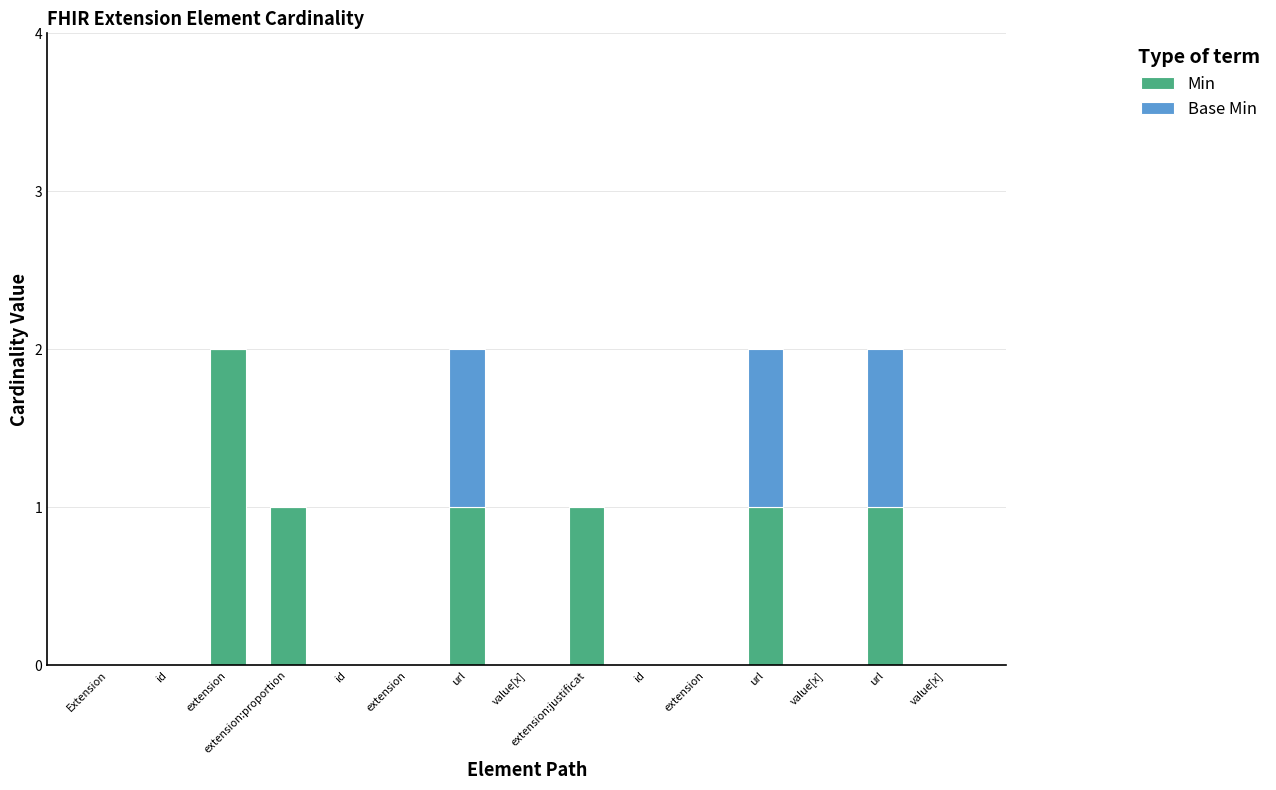

Rank the categories by Base Min value from highest to lowest.

url, url, url, Extension, id, extension, extension:proportion, id, extension, value[x], extension:justificat, id, extension, value[x], value[x]